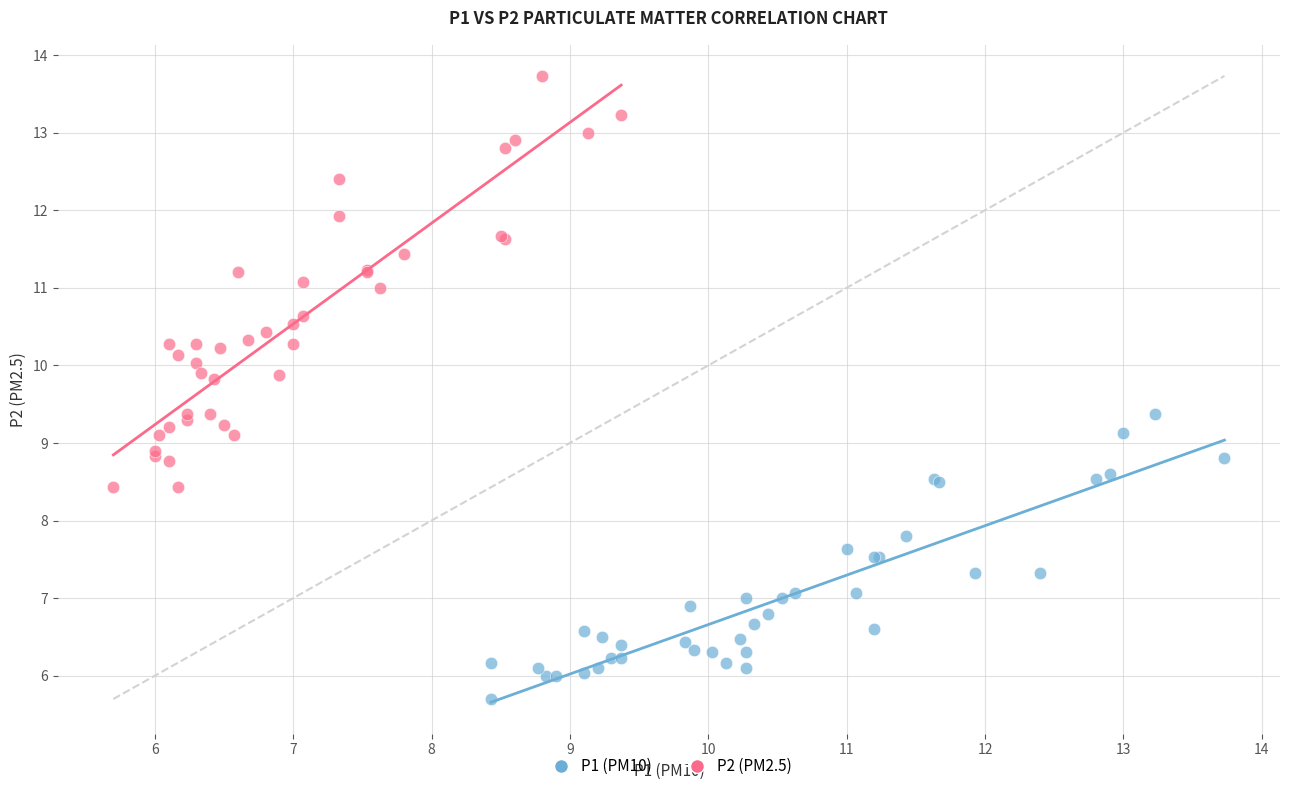

Which series has the largest Y range (max minus min)?

P2 (PM2.5)